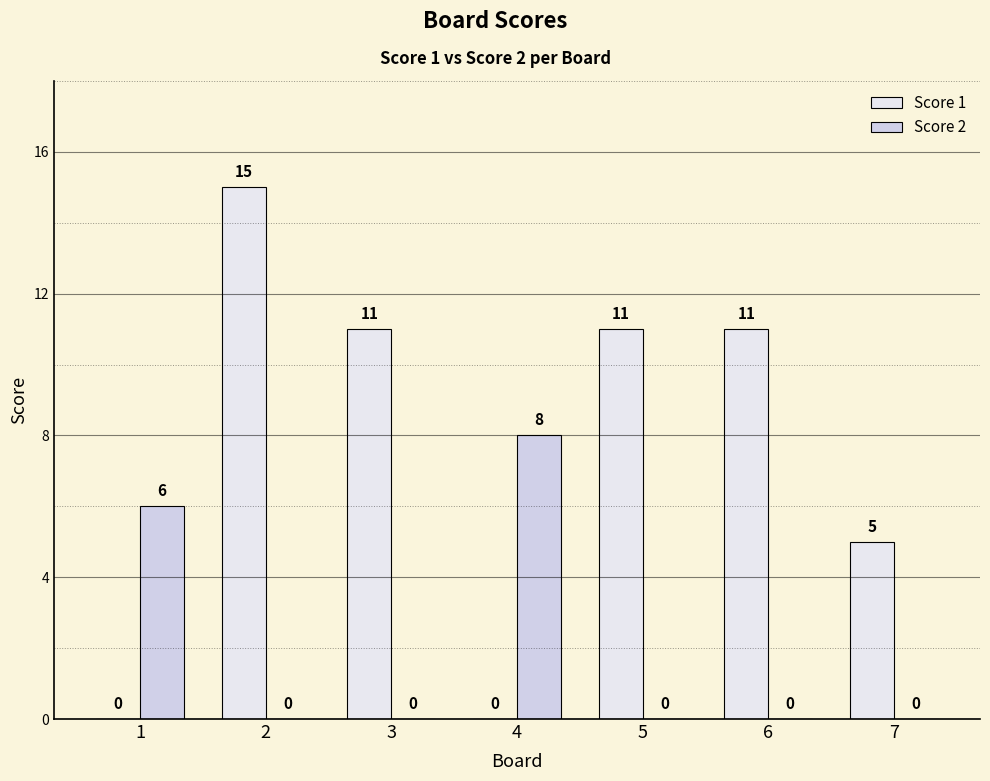

Is it true that Score 2 equals 9 at 1?

False